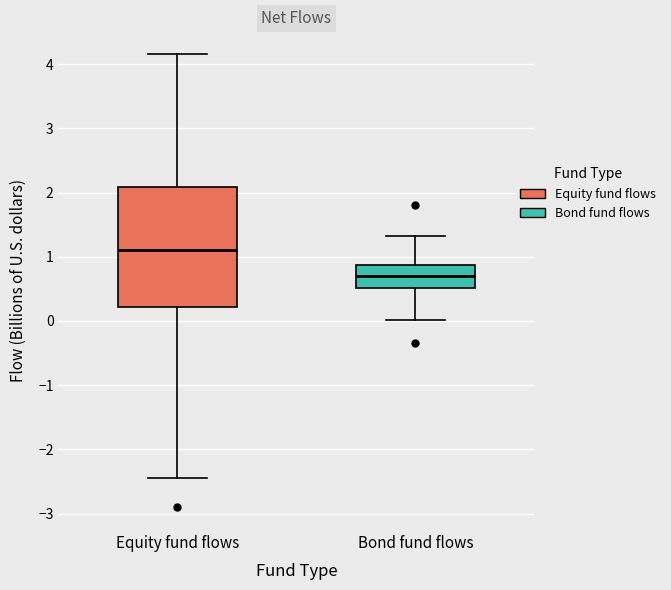

Where does the upper whisker of the box for Equity fund flows end on the y-axis? The values are not printed on the chart, so give them approximately, as read against the axis.

4.2